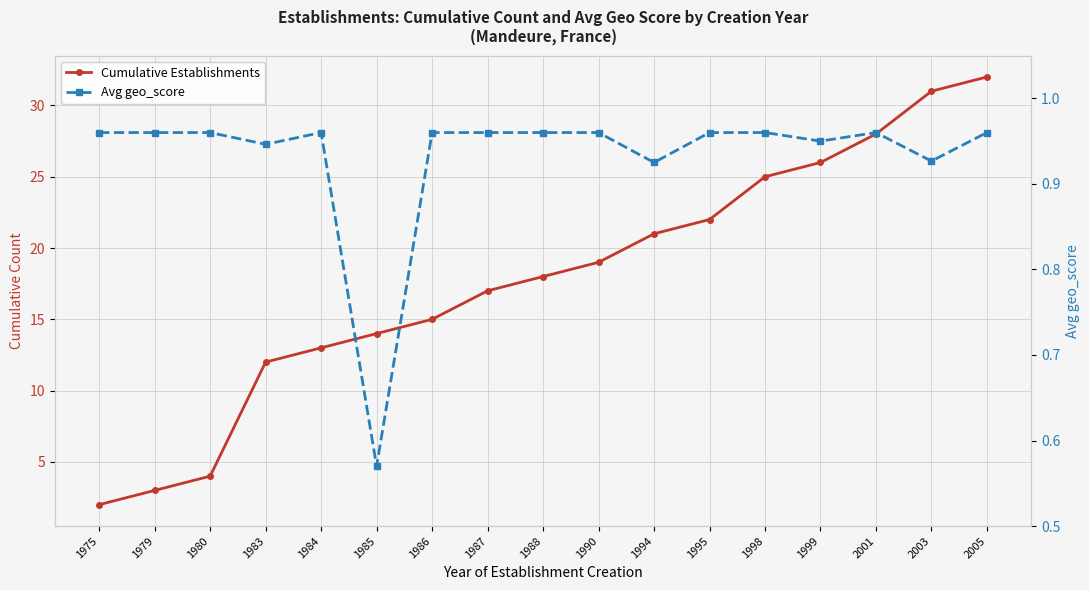

What value does the Cumulative Establishments series have at 2001?

28.0